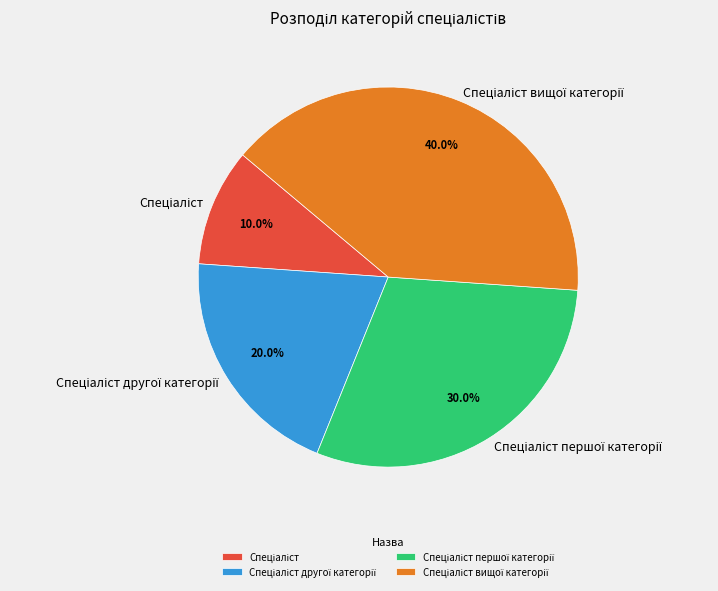

Is there a majority slice in this chart?

No